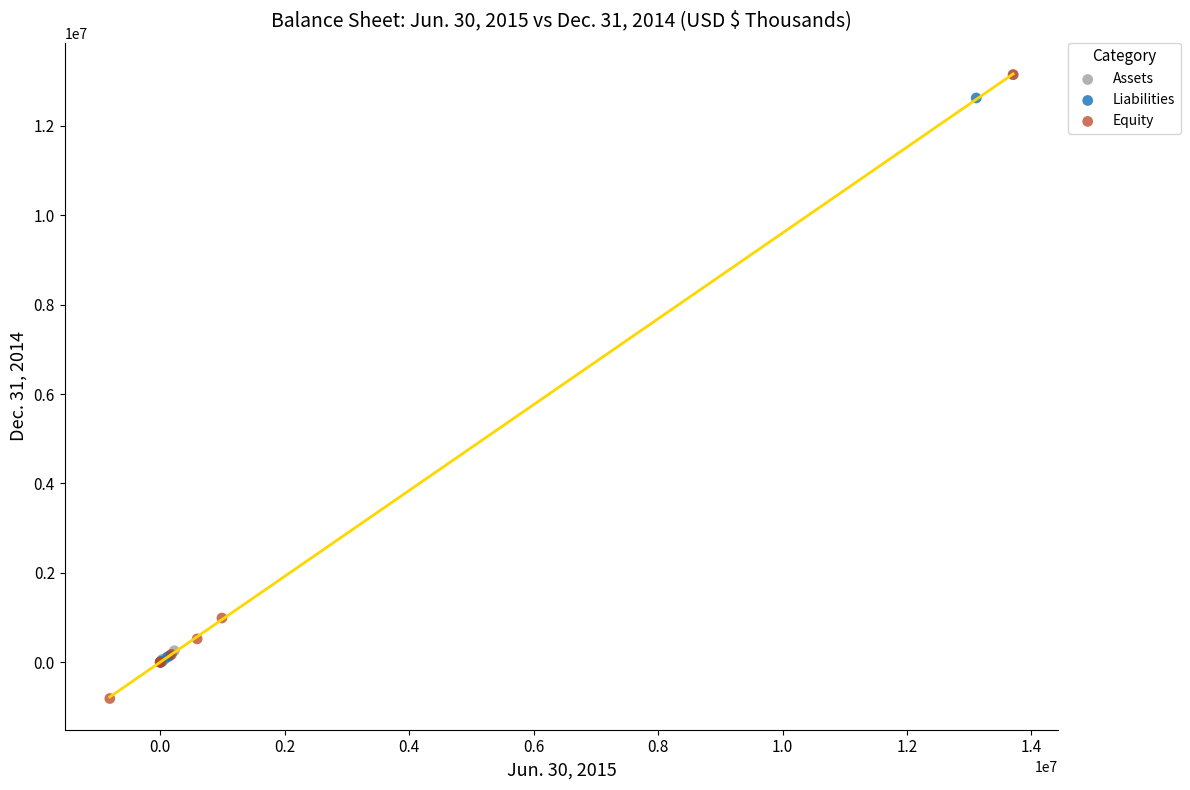

Which series has the largest Y range (max minus min)?

Equity